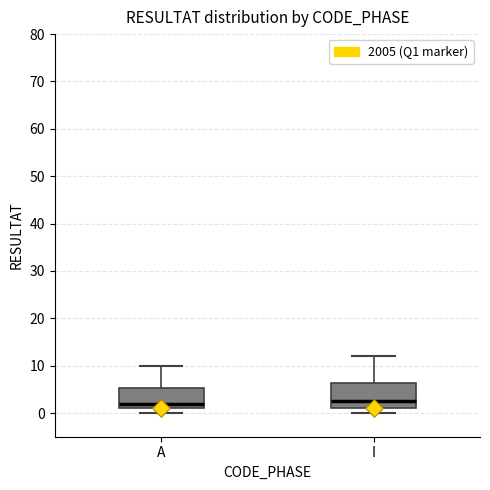

Reading left to right, read every box against the y-axis: the position of its median line, the range the box covers, and the ends of its whiskers. The values are not printed on the chart, so give them approximately, as read against the axis.

A: median 2, box 1 to 5, whiskers 0 to 10
I: median 3, box 1 to 6, whiskers 0 to 12